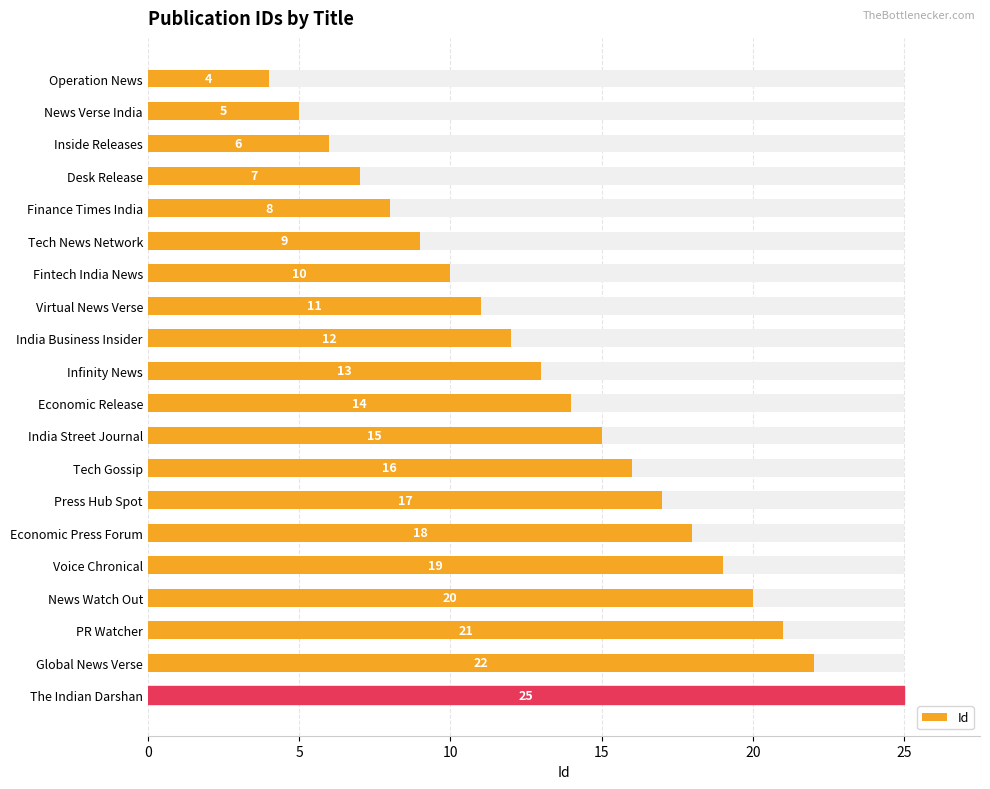

Is it true that the value at News Verse India is 3?

False